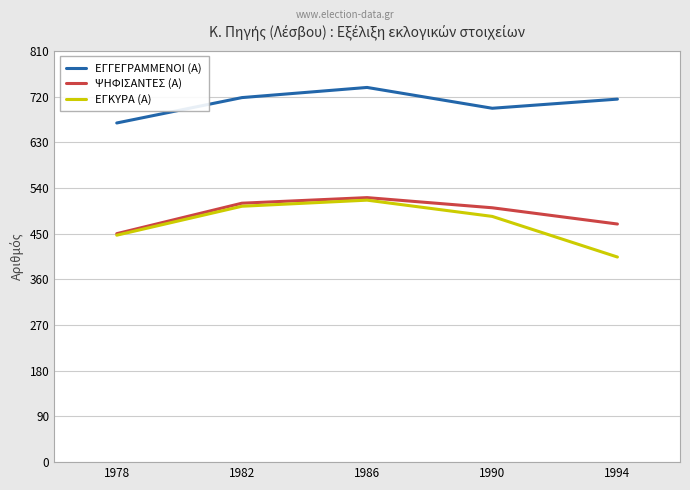

True or false: ΕΓΚΥΡΑ (Α) and ΕΓΓΕΓΡΑΜΜΕΝΟΙ (Α) cross at least once.

False